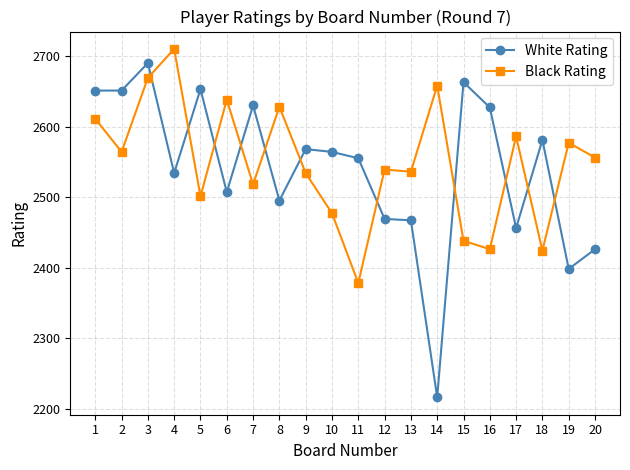

Which category has the lowest value in the Black Rating series?

11